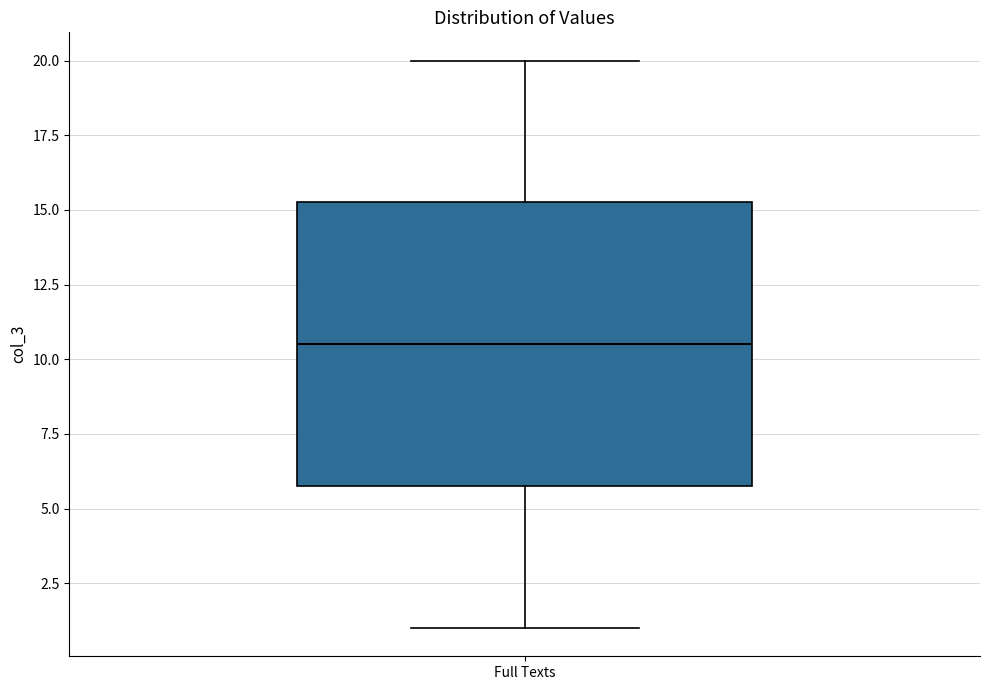

Where is the upper edge of the box for Full Texts on the y-axis? The values are not printed on the chart, so give them approximately, as read against the axis.

15.5